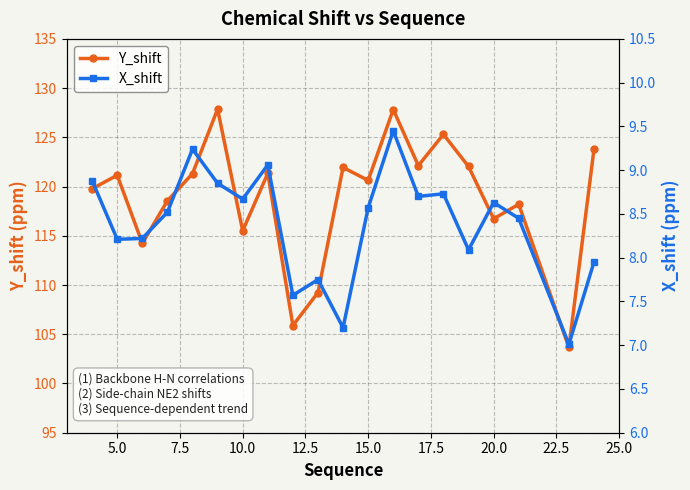

How many lines are shown in the chart?

2